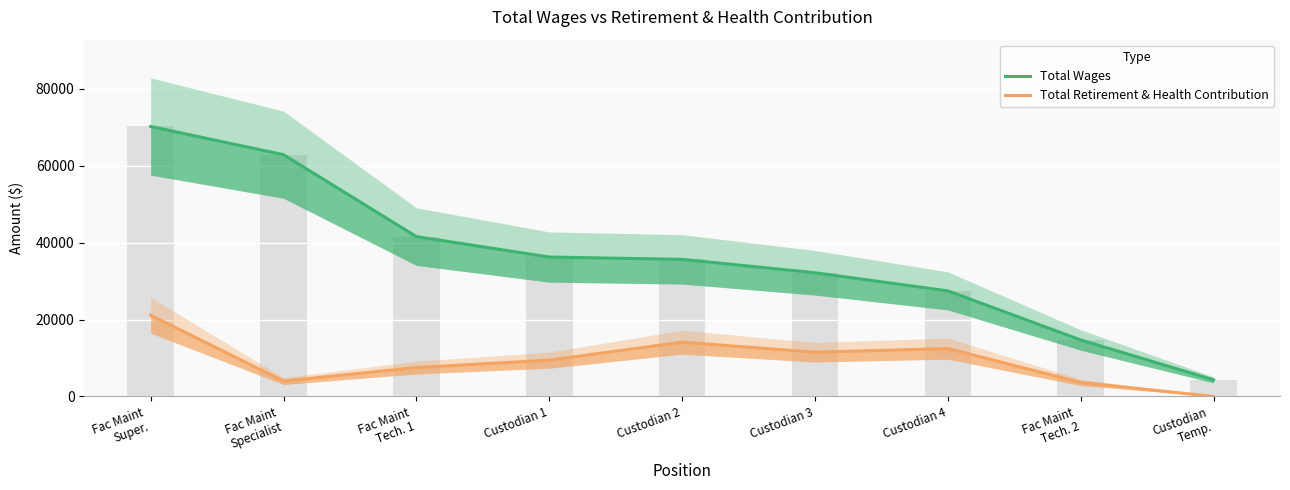

Rank the series at Fac Maint
Tech. 2 from highest to lowest value.

Total Wages, Total Retirement & Health Contribution